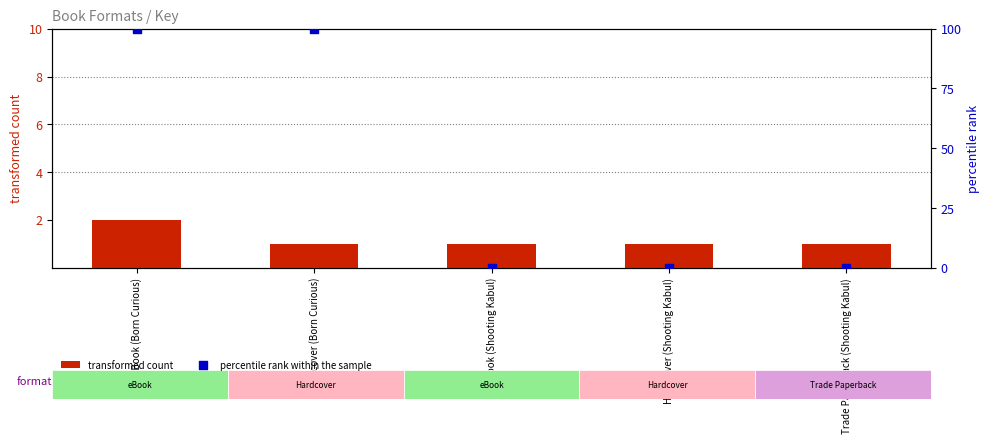

Is the value of transformed count at Hardcover (Born Curious) greater than the value of percentile rank within the sample at Trade Paperback (Shooting Kabul)?

Yes